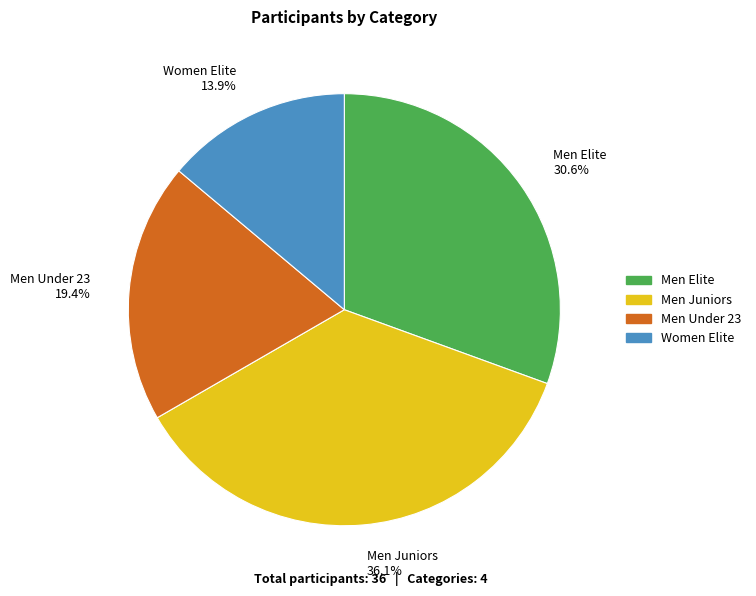

True or false: Men Elite accounts for 31% of the total.

True